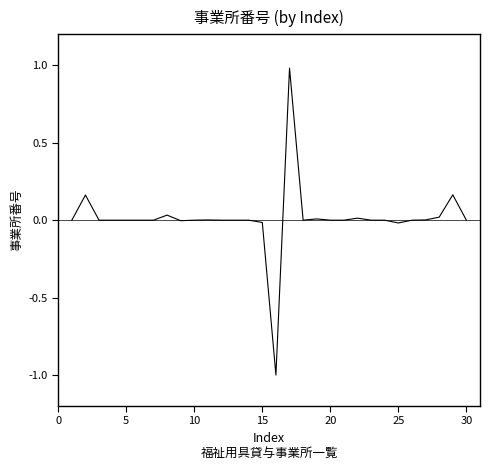

What is the difference between the maximum and minimum values?

2.0